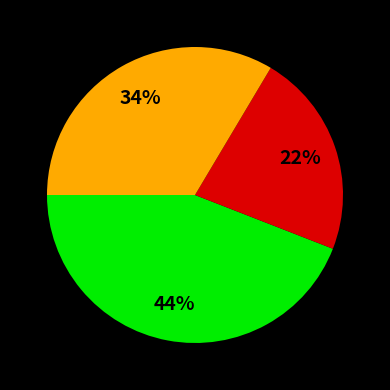

To the nearest percent, what is the average slice percentage?

33%